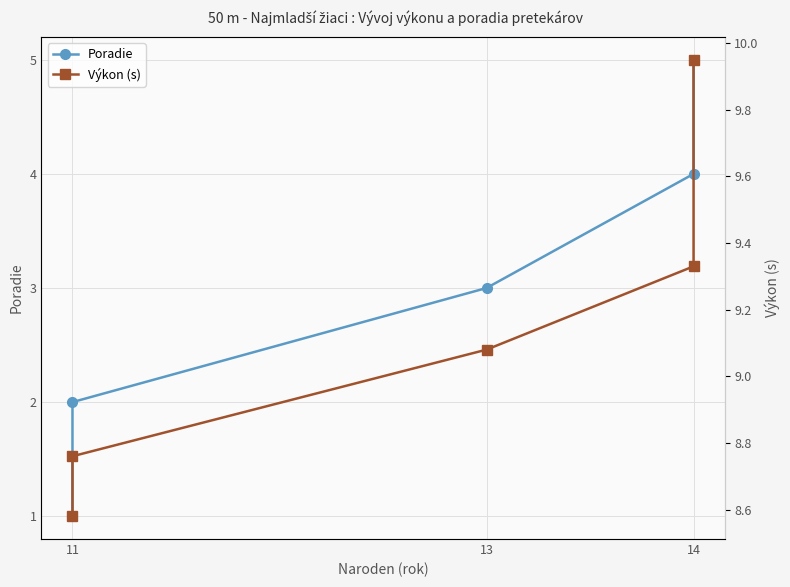

Rank the series by their average value, from highest to lowest.

Výkon (s), Poradie